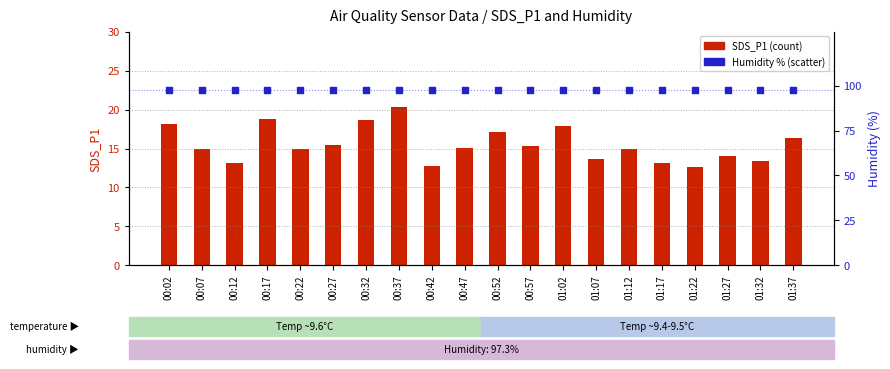

Is the value of Humidity at 01:07 greater than the value of SDS_P1 at 00:02?

Yes